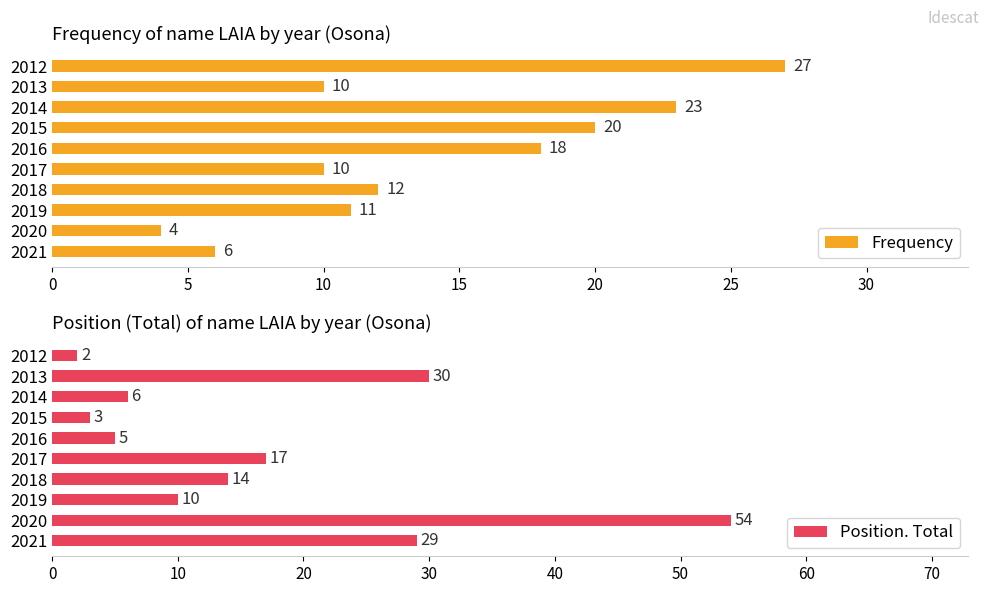

At which label is Frequency closest to 15?

2018